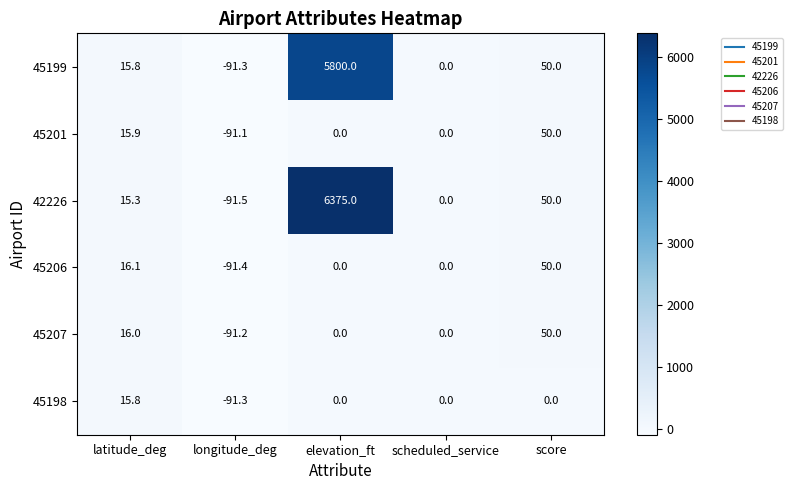

At which label does 45207 first exceed 0?

latitude_deg